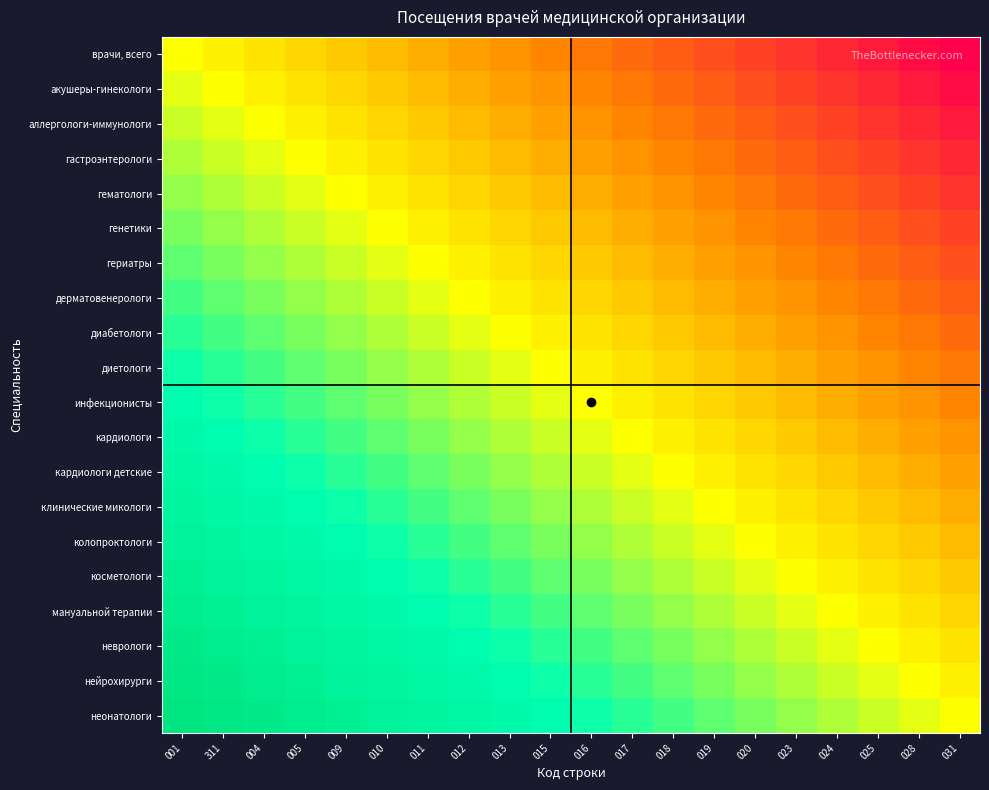

Which series has the largest range (max minus min)?

врачи, всего